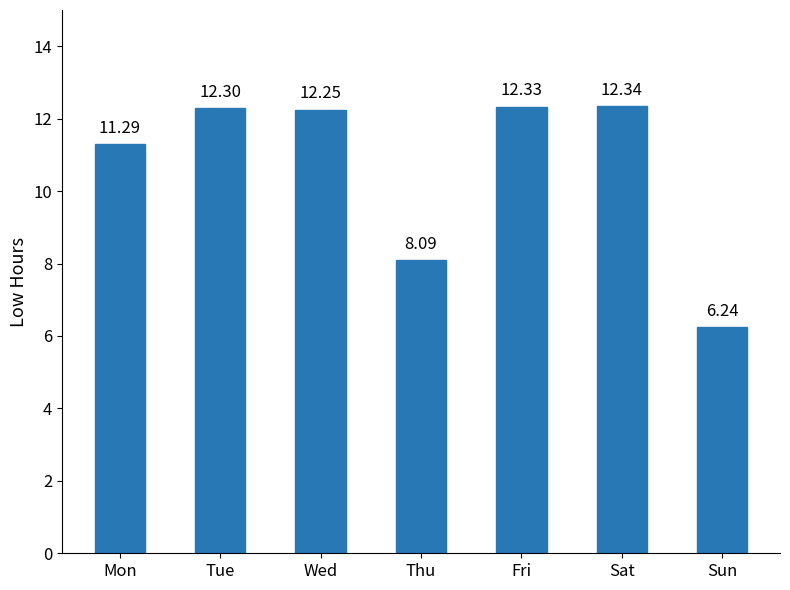

What is the change in value from Wed to Fri?

+0.1